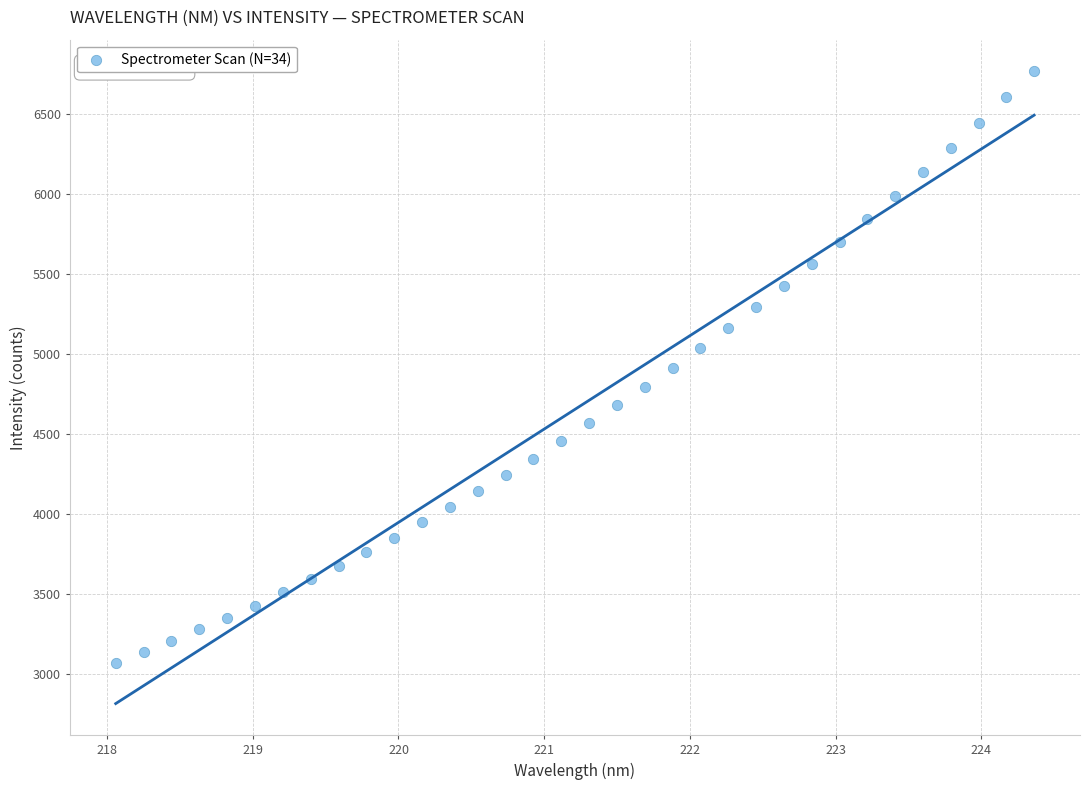

What is the range of Y values (max minus min)?

3697.3